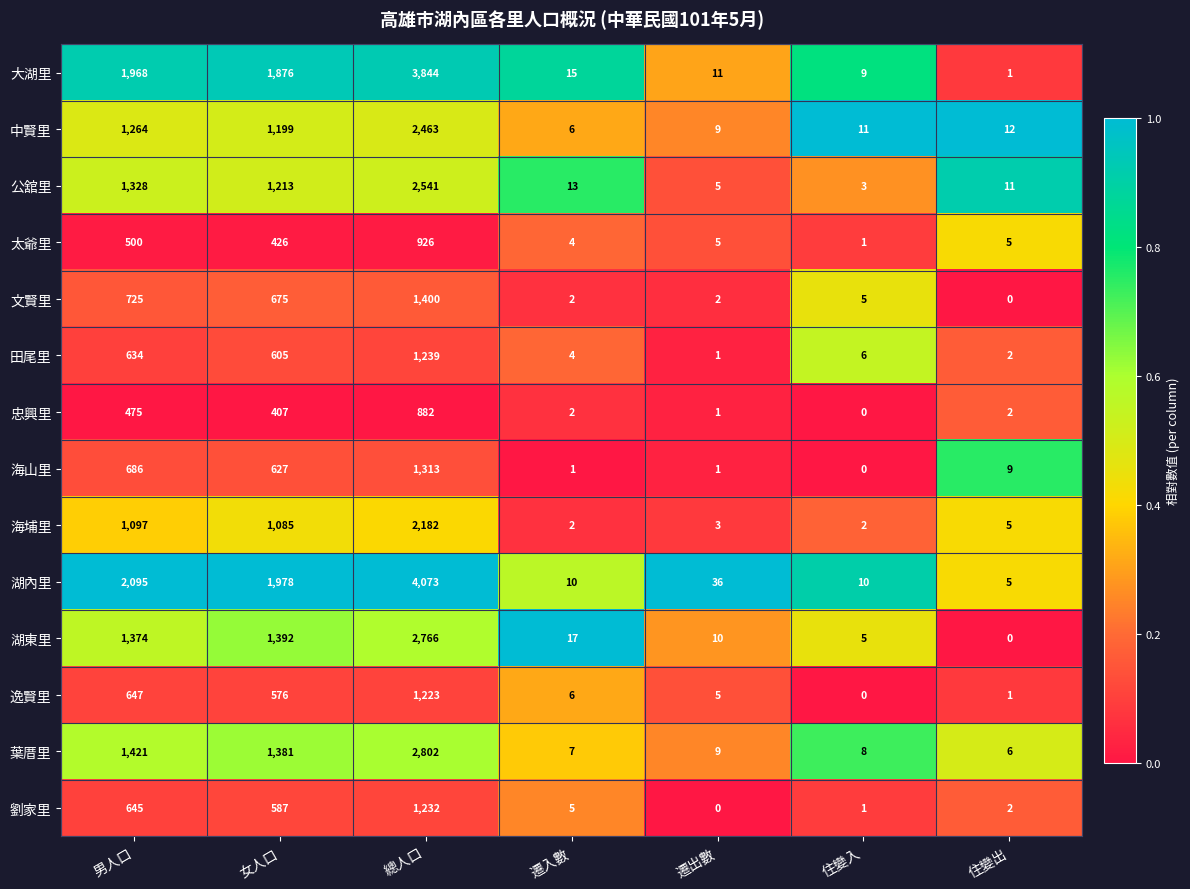

Count the number of categories in the chart.

7